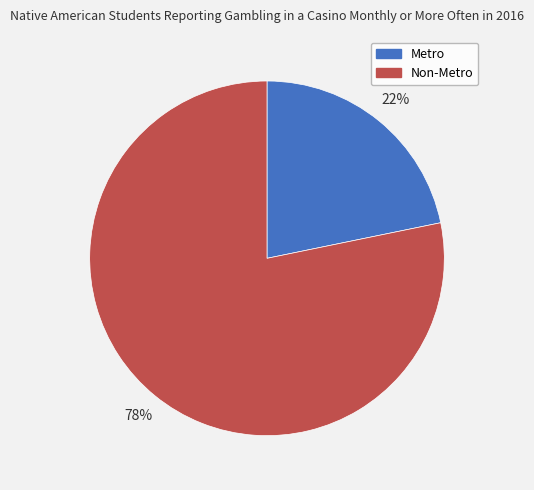

Which slice represents more than half of the pie?

Non-Metro